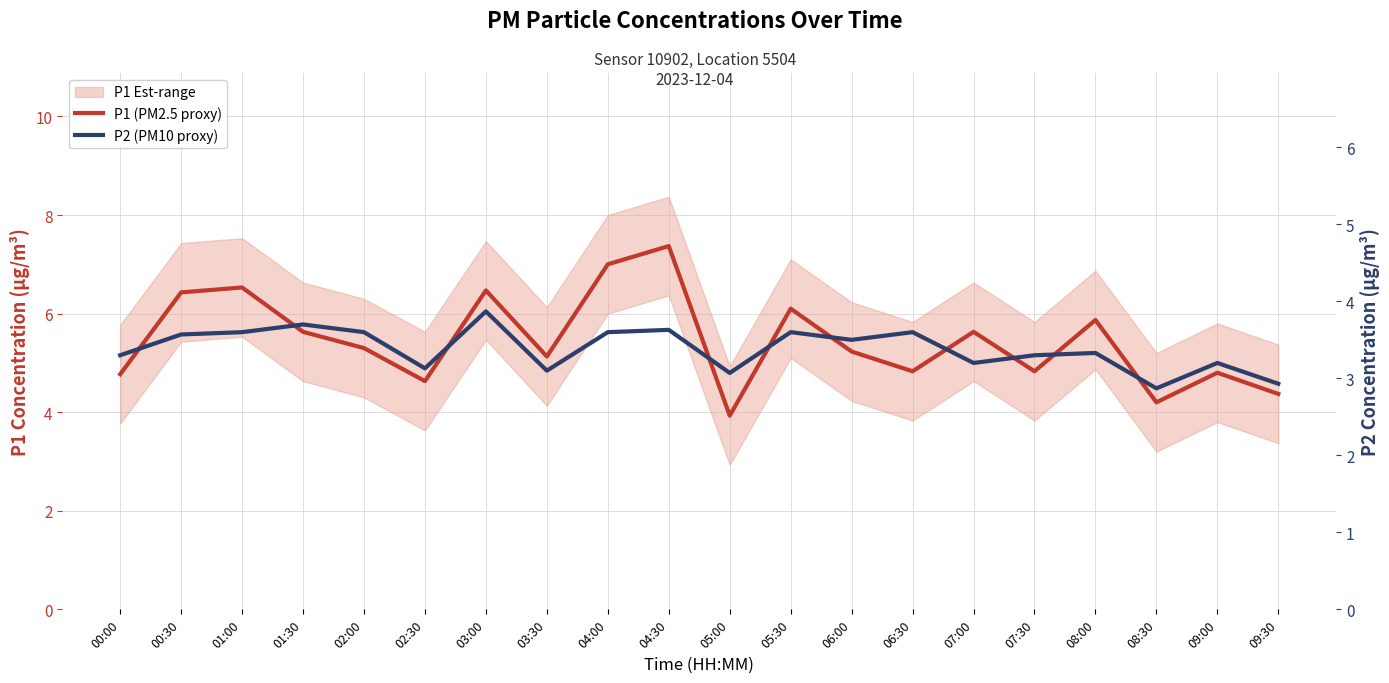

Where is the first local maximum for P2 (PM10 proxy)?

01:30